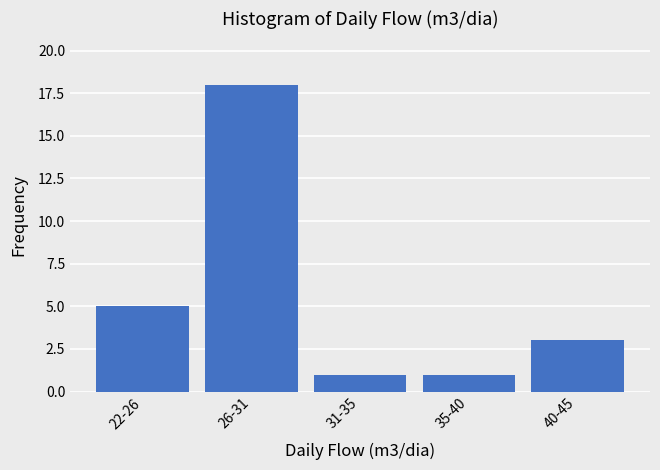

Reading left to right, list all the values displayed in this chart.

22-26=5	26-31=18	31-35=1	35-40=1	40-45=3